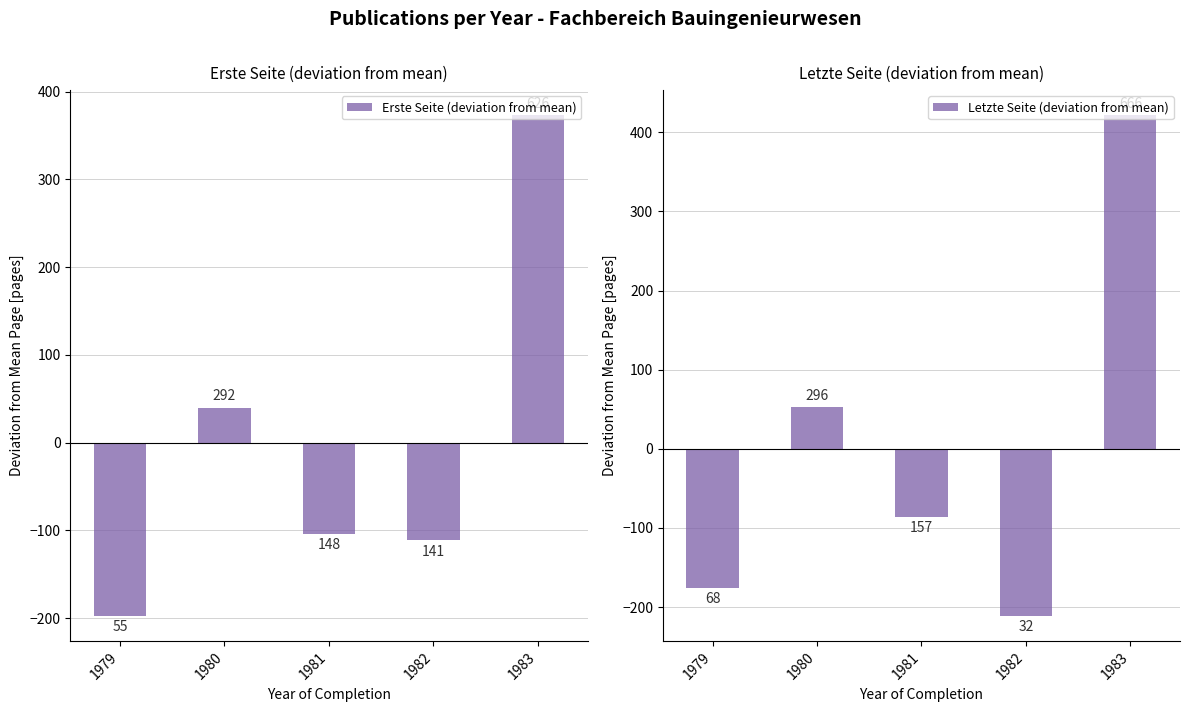

At which category is the sum across all series the highest?

1983